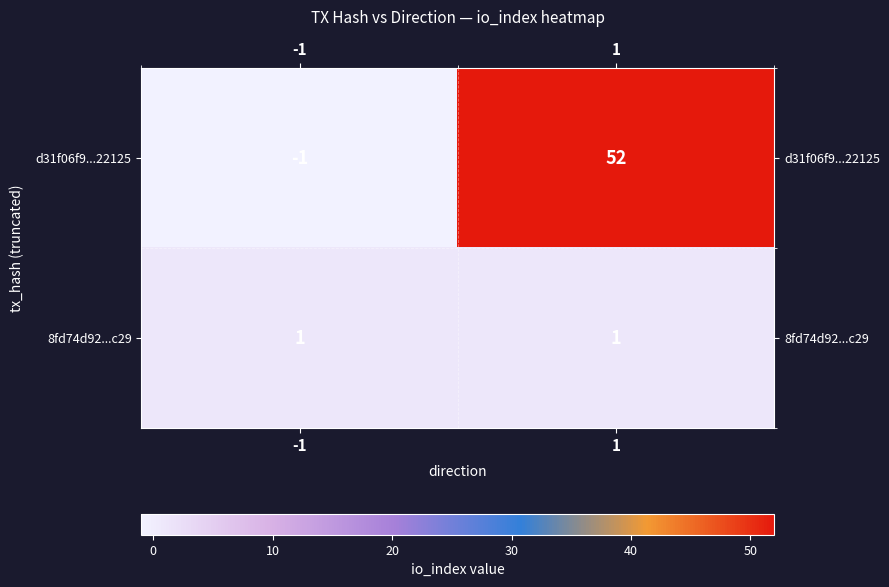

At which category is the sum across all series the highest?

1